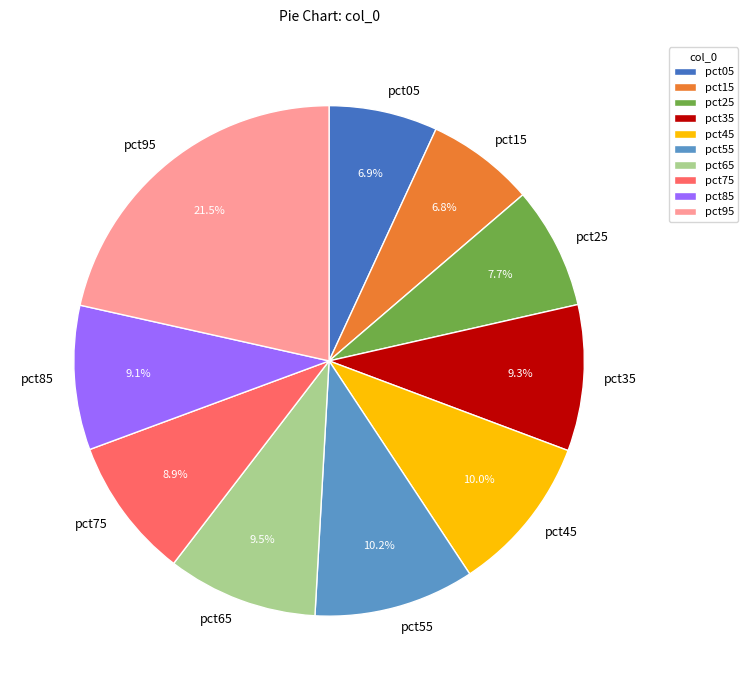

What percentage is NOT represented by pct95?

78.5%